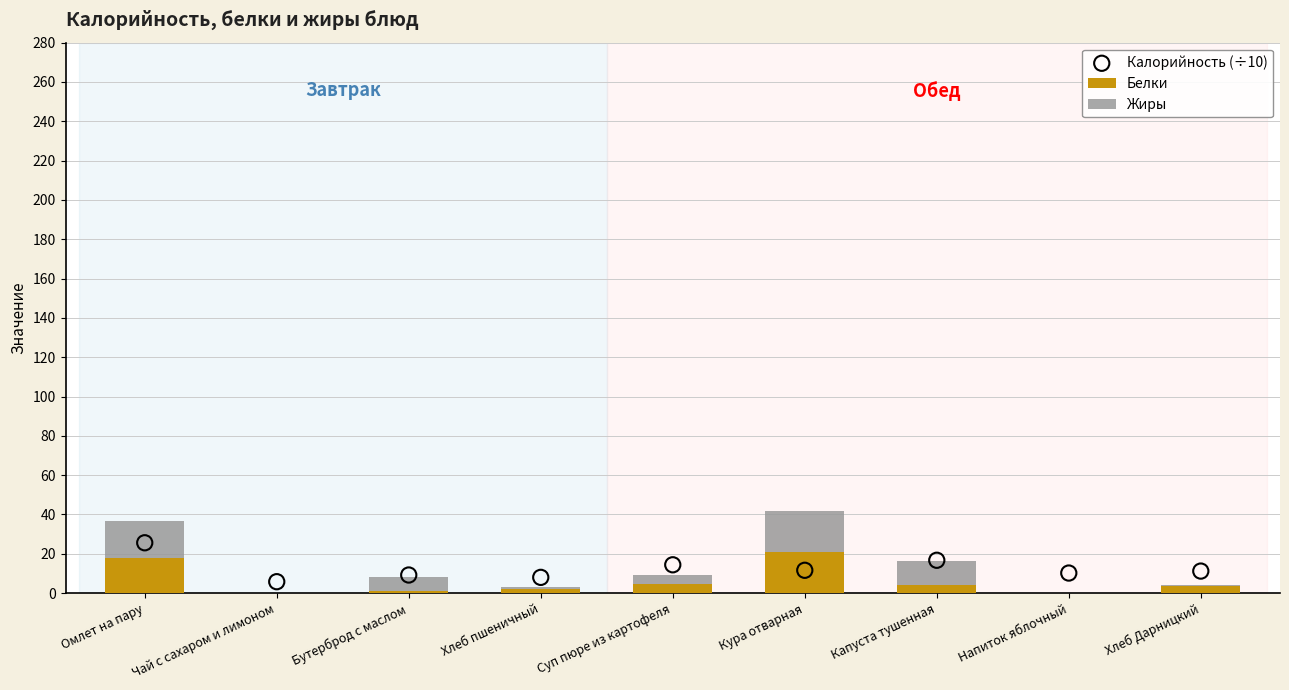

Which series has the largest Y range (max minus min)?

Жиры